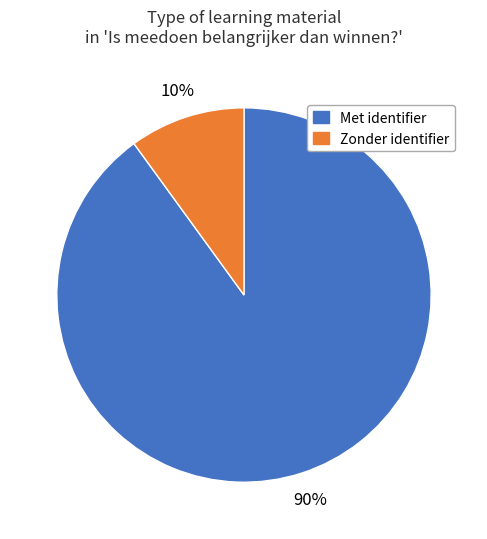

To the nearest percent, what is the difference between the largest and smallest slice percentages?

80%